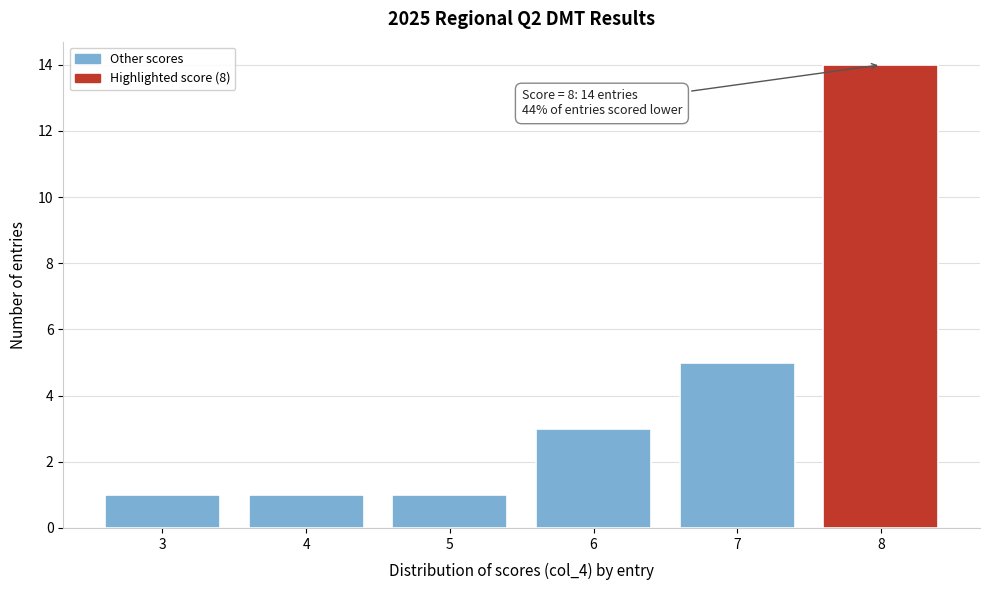

Reading left to right, list all the values displayed in this chart.

3=1	4=1	5=1	6=3	7=5	8=14